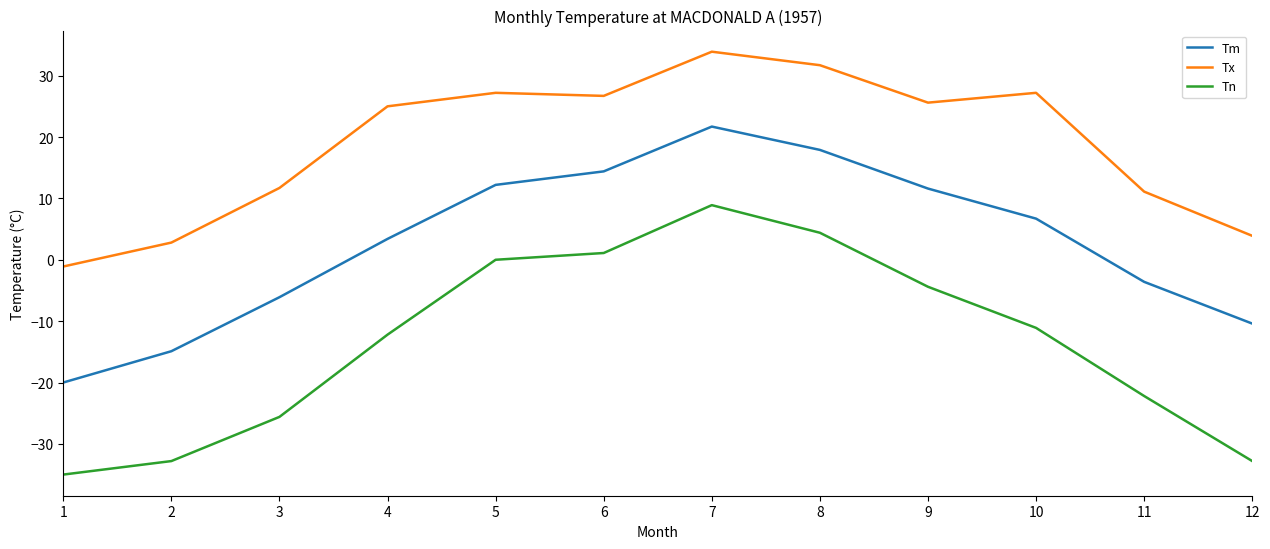

What is the sum of all Tn values?

-161.7